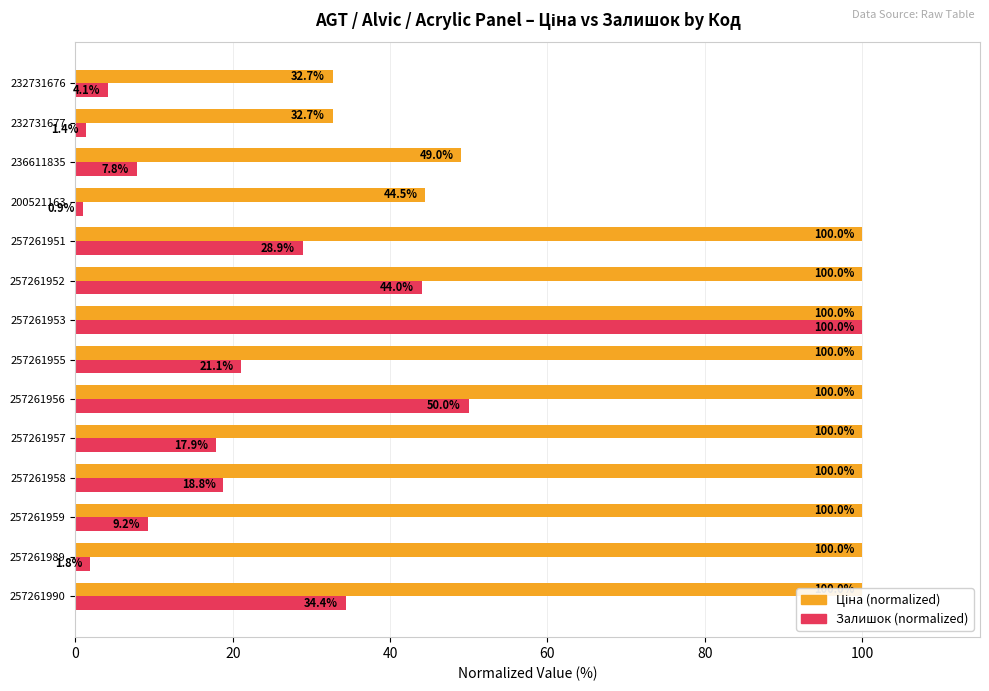

Reading left to right, extract all data points from this chart.

Ціна: 100.0	100.0	100.0	100.0	100.0	100.0	100.0	100.0	100.0	100.0	44.5	49.0	32.7	32.7
Залишок: 34.4	1.8	9.2	18.8	17.9	50.0	21.1	100.0	44.0	28.9	0.9	7.8	1.4	4.1